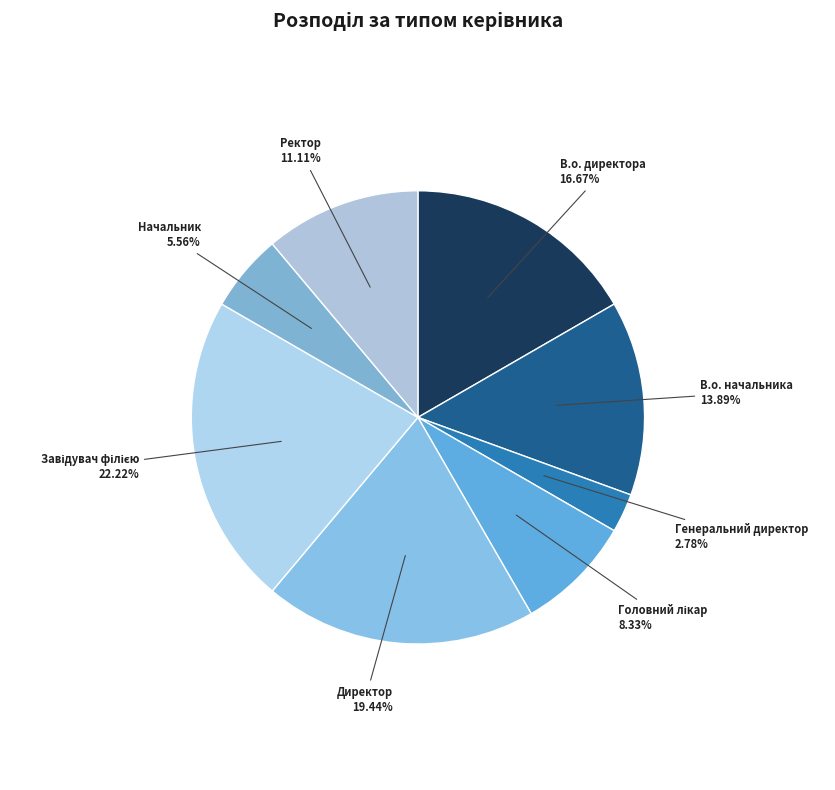

To the nearest percent, what is the average slice percentage?

12%